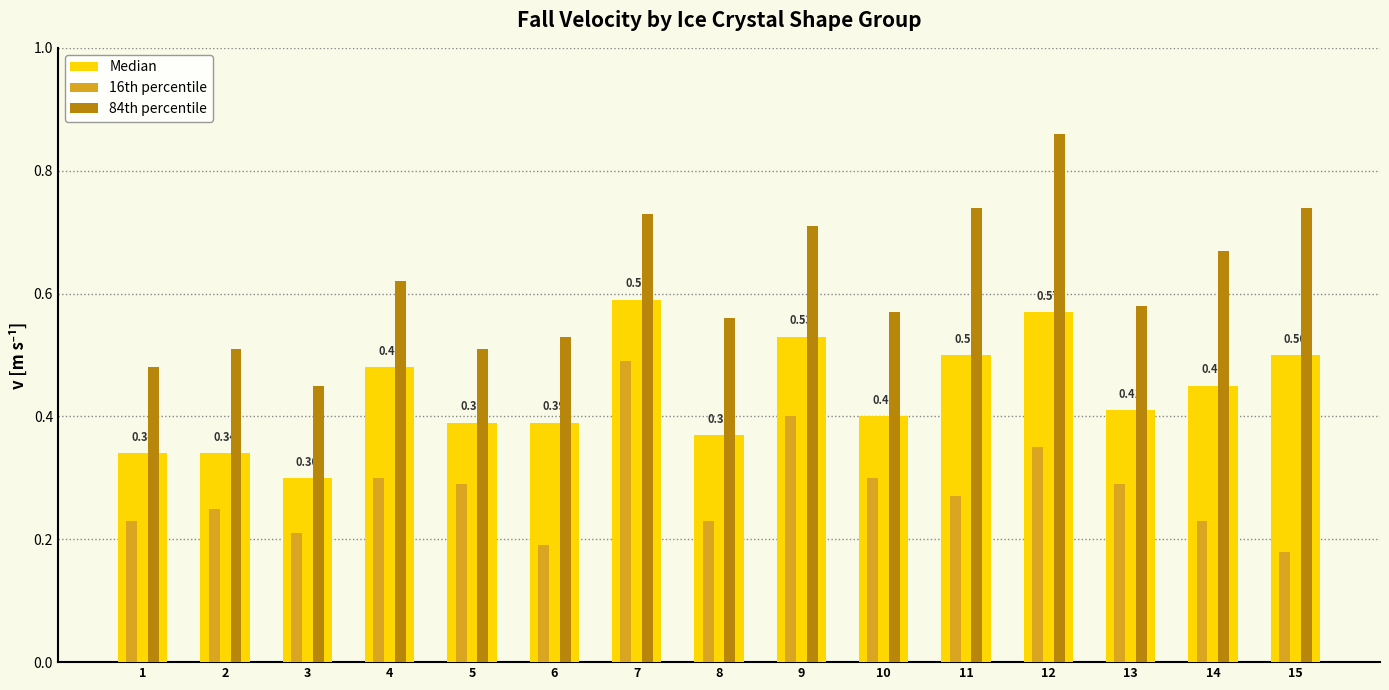

Which series changed the most between 4 and 6?

16th percentile